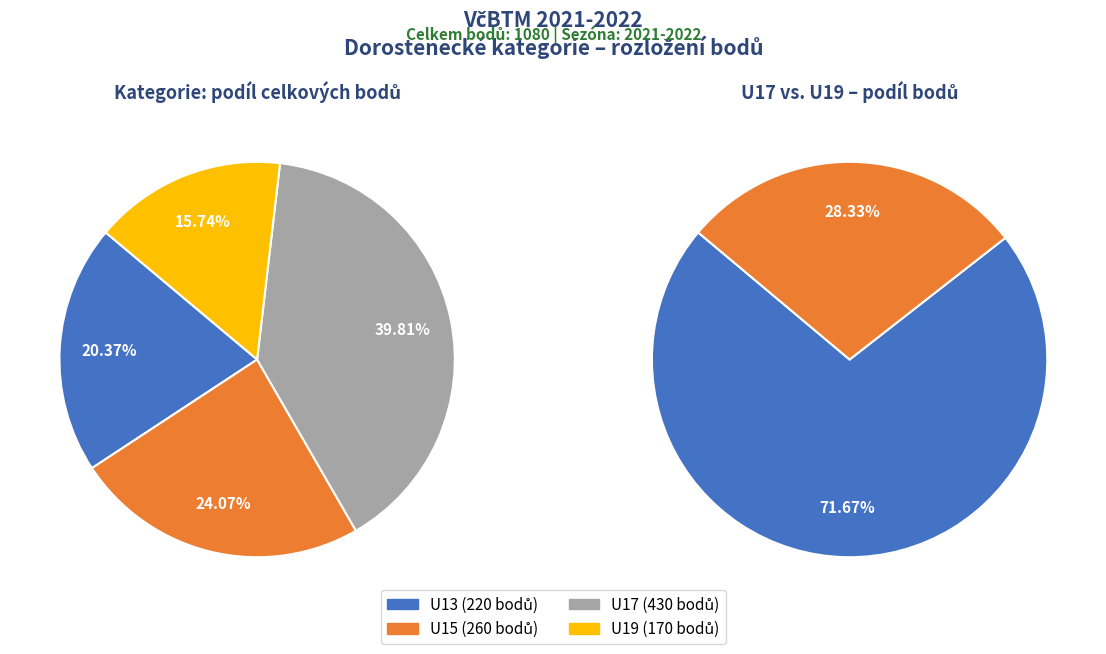

Rank the categories by value from highest to lowest.

U17, U15, U13, U19